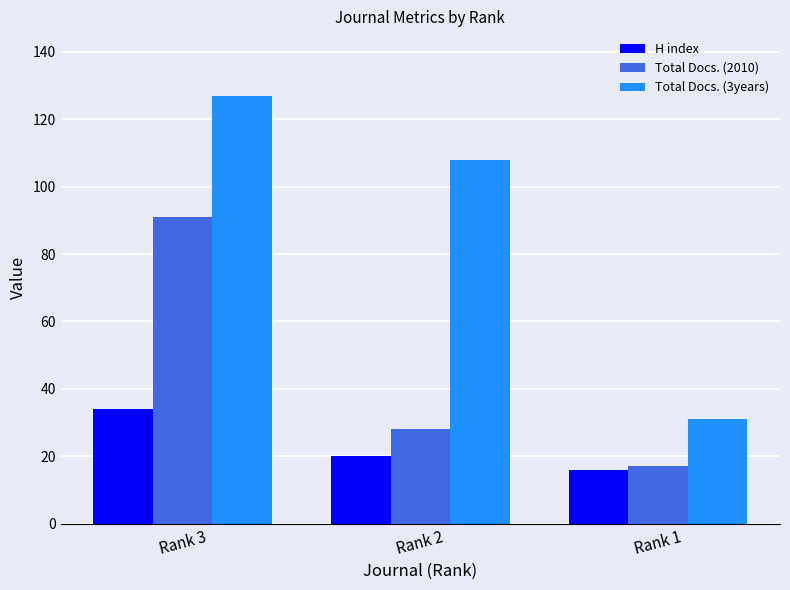

The value of Total Docs. (2010) at Rank 3 is 91. True or false?

True